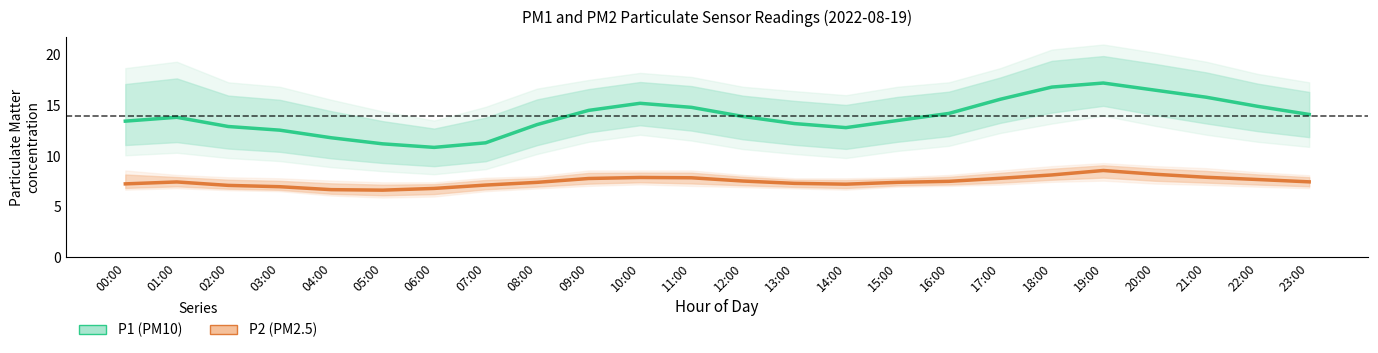

What is the label of the 18th point from the right?

06:00